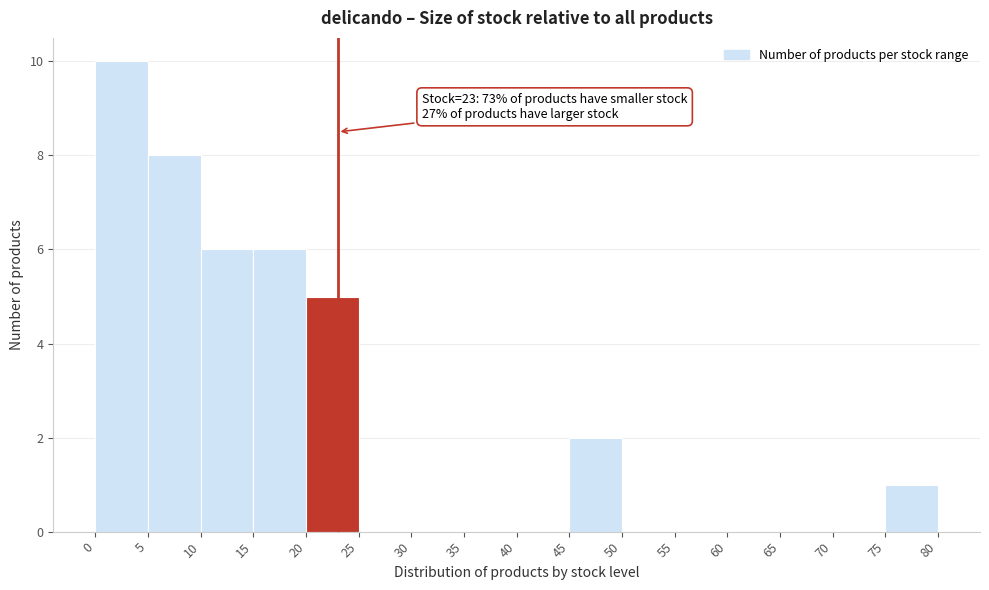

Which range on the x-axis has the tallest bar?

0 to 5